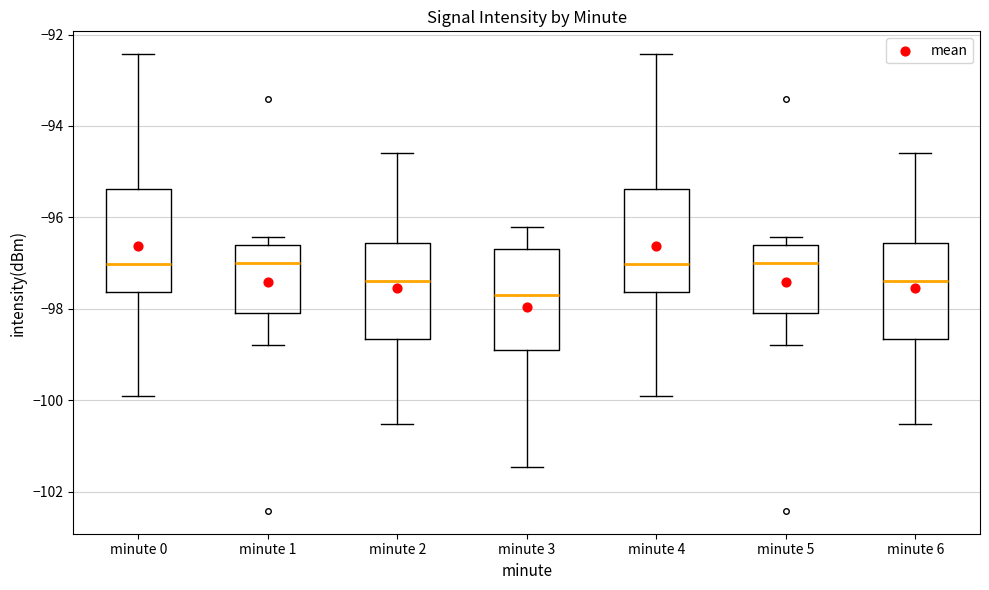

Where does the upper whisker of the box for minute 4 end on the y-axis? The values are not printed on the chart, so give them approximately, as read against the axis.

-92.4